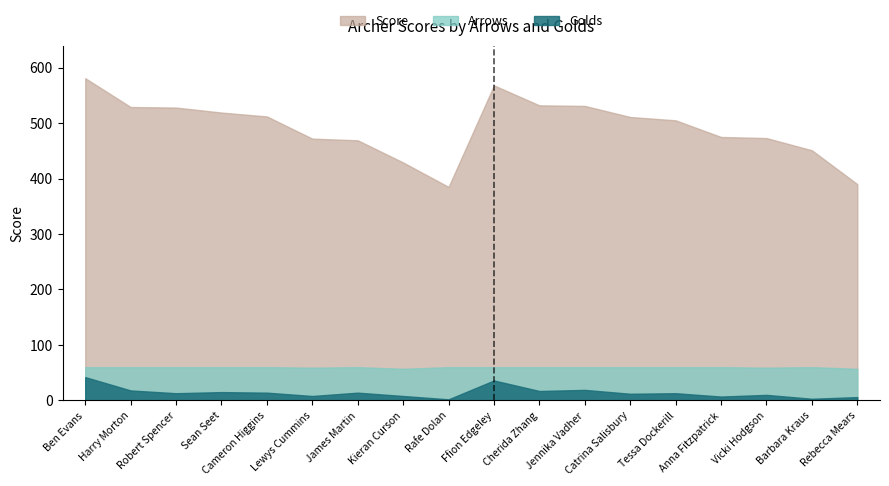

Is it true that Score equals 469 at James Martin?

True